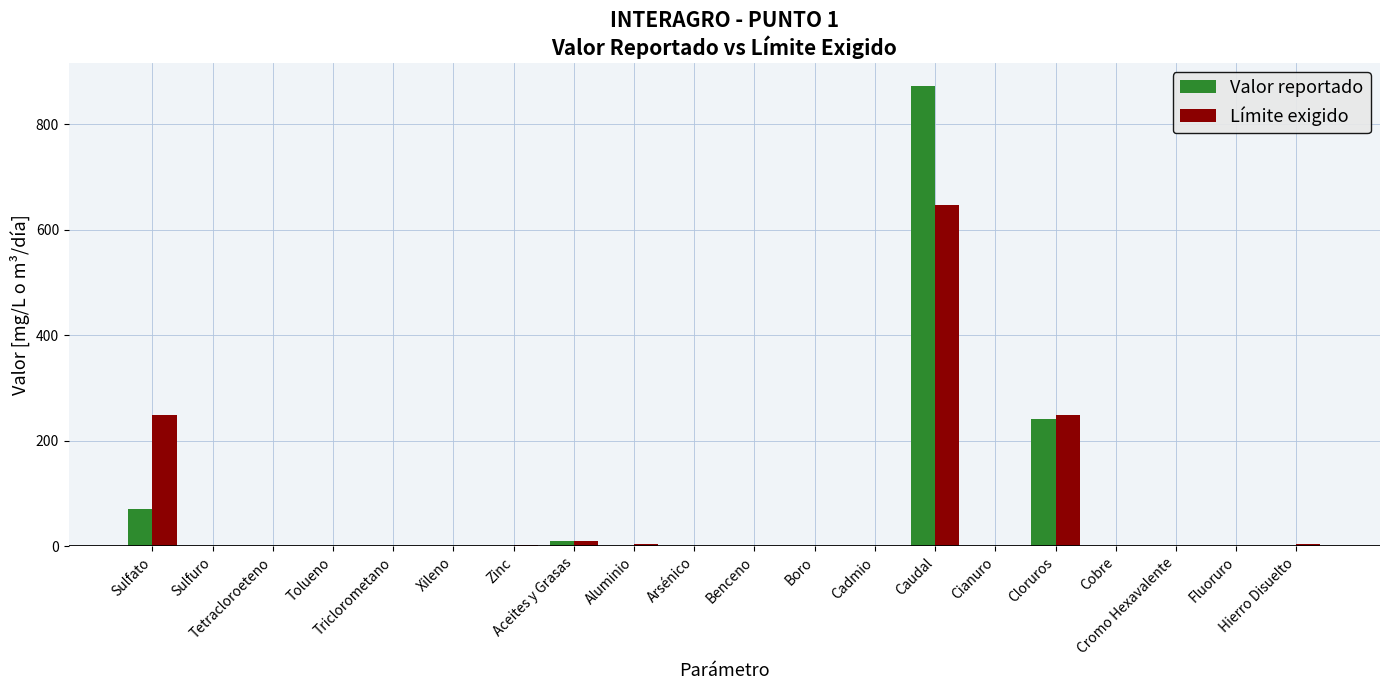

How many data points does each series have?

20